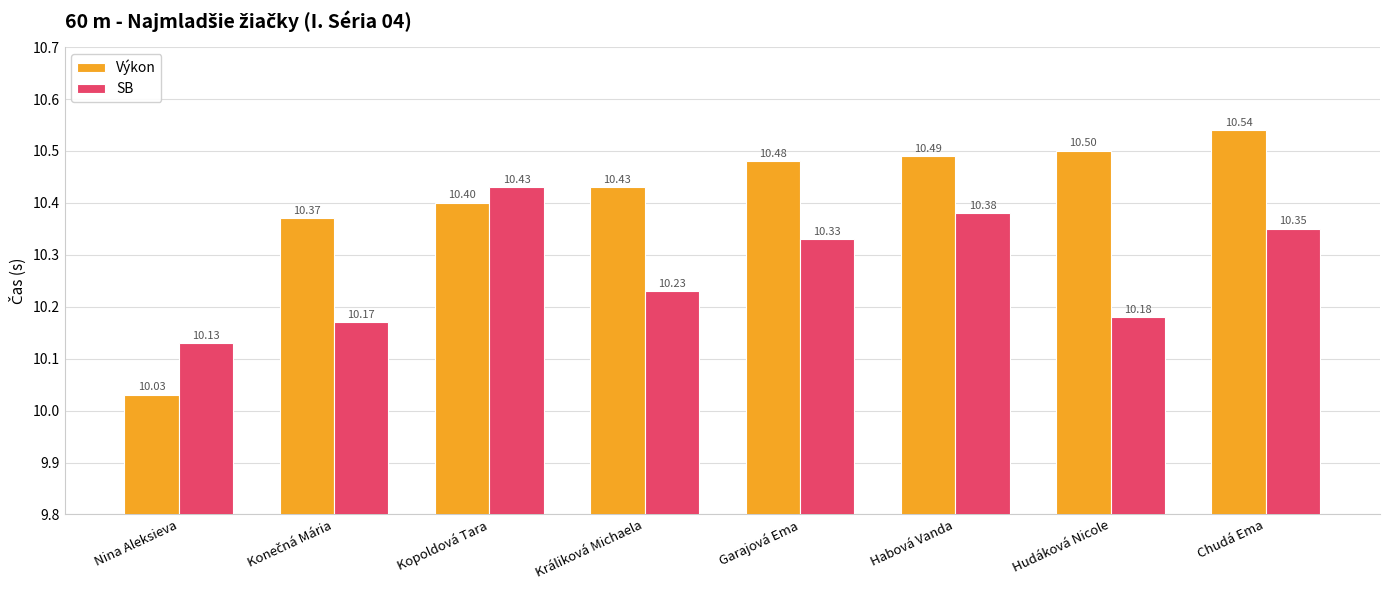

What is the average value of the SB series?

10.3